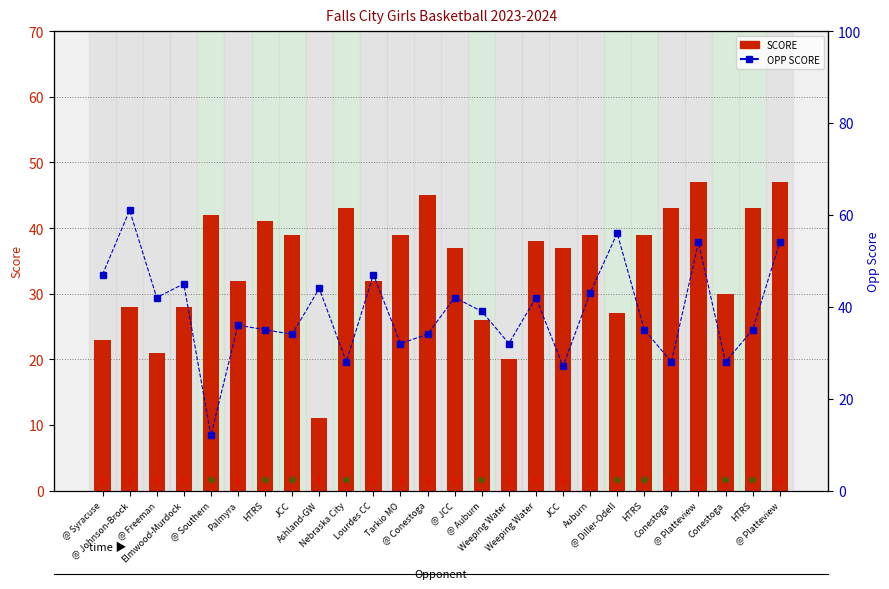

Are the bars horizontal?

No